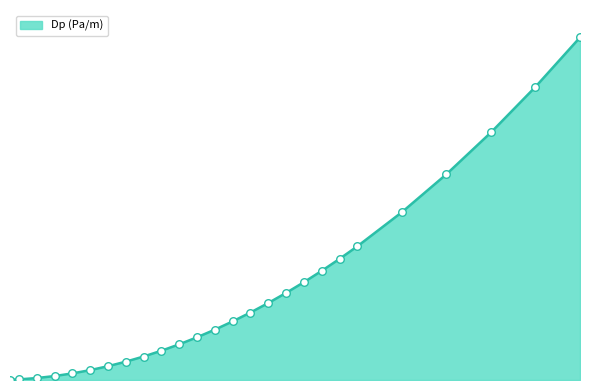

Does the chart have visible grid lines?

No